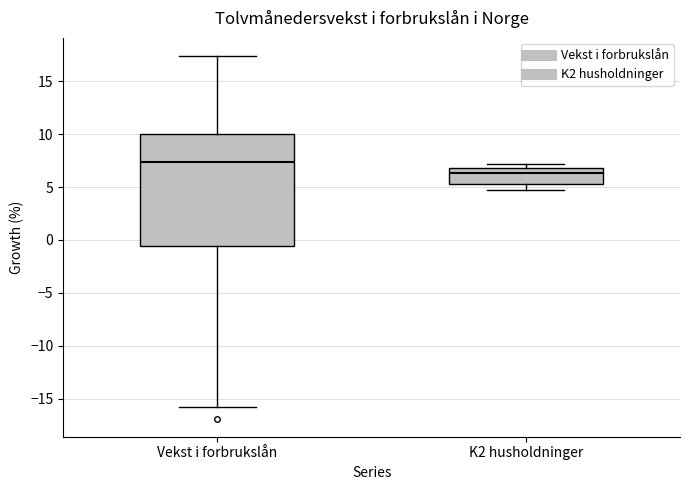

Which box's median line is the lowest?

K2 husholdninger